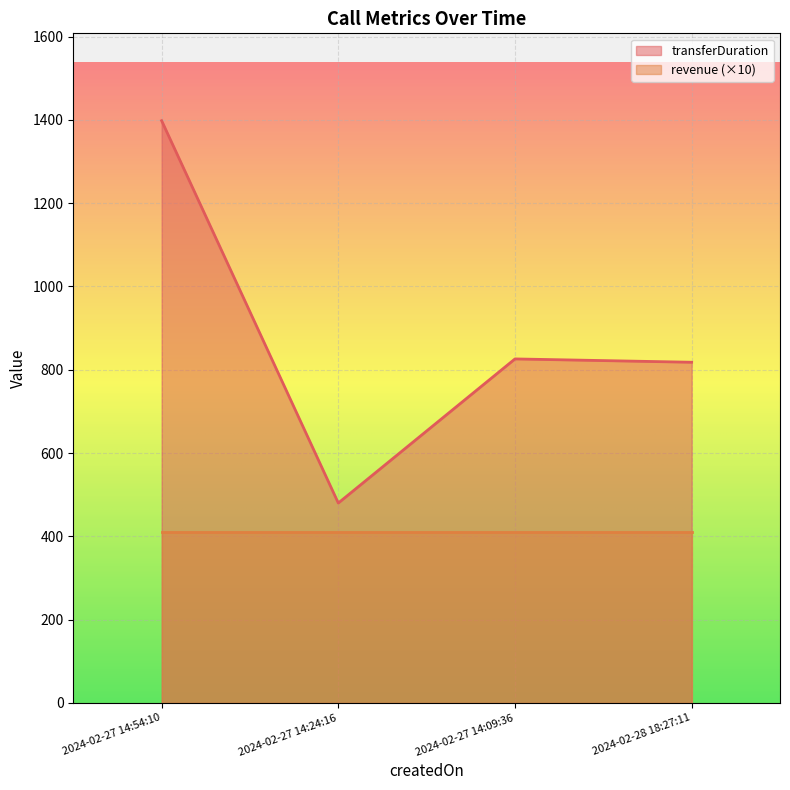

Does the chart display data point markers on the line(s)?

No